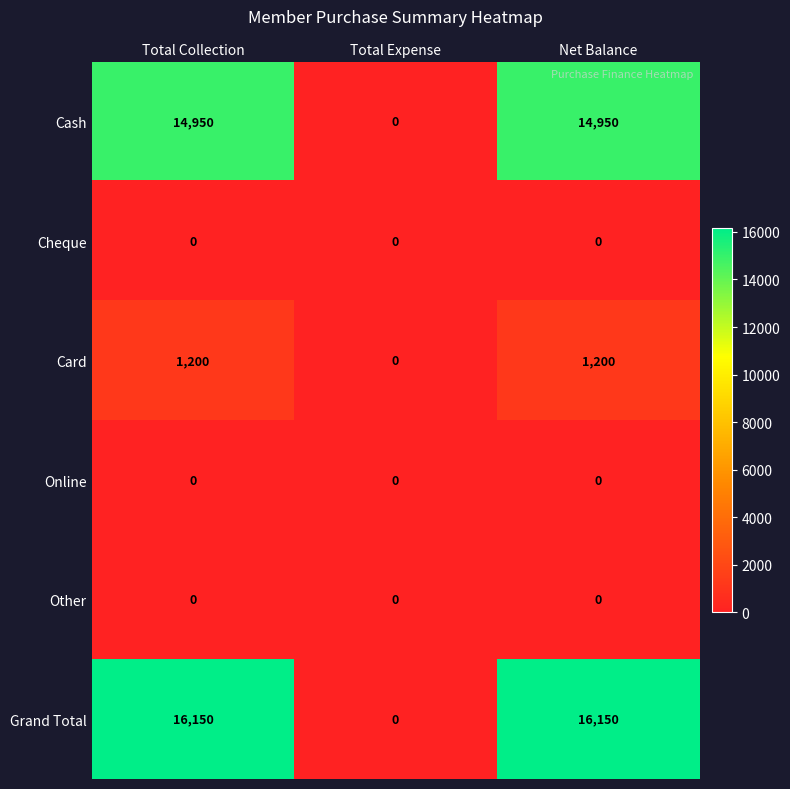

True or false: Other has a value of 0 at Net Balance.

True